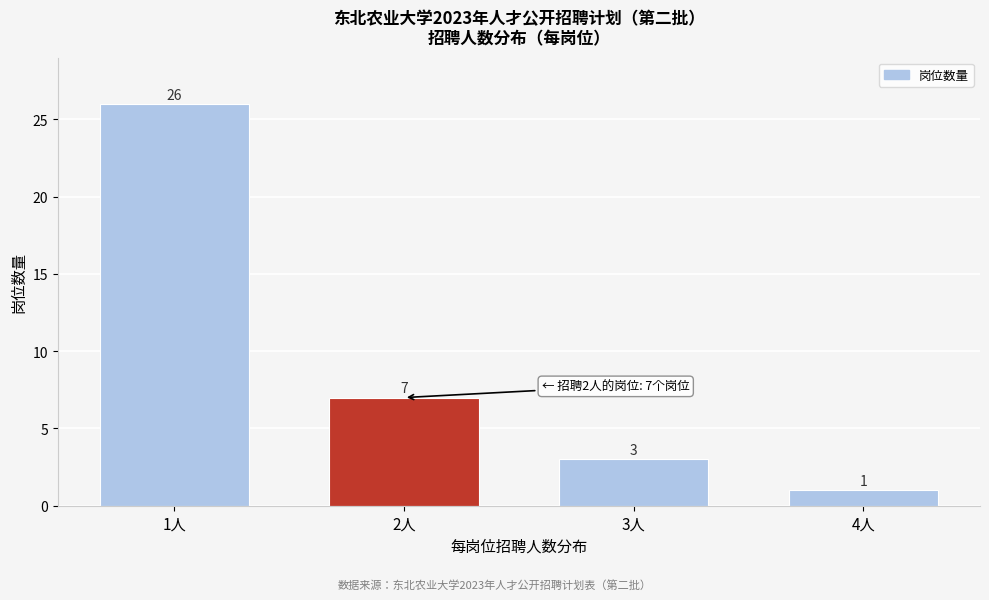

Reading right to left, extract all data points from this chart.

1	3	7	26